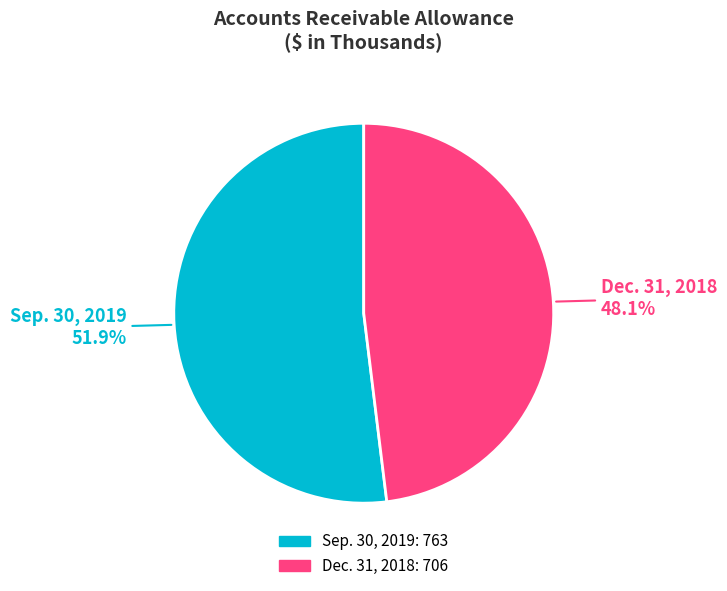

Is Dec. 31, 2018 the majority of the pie?

No